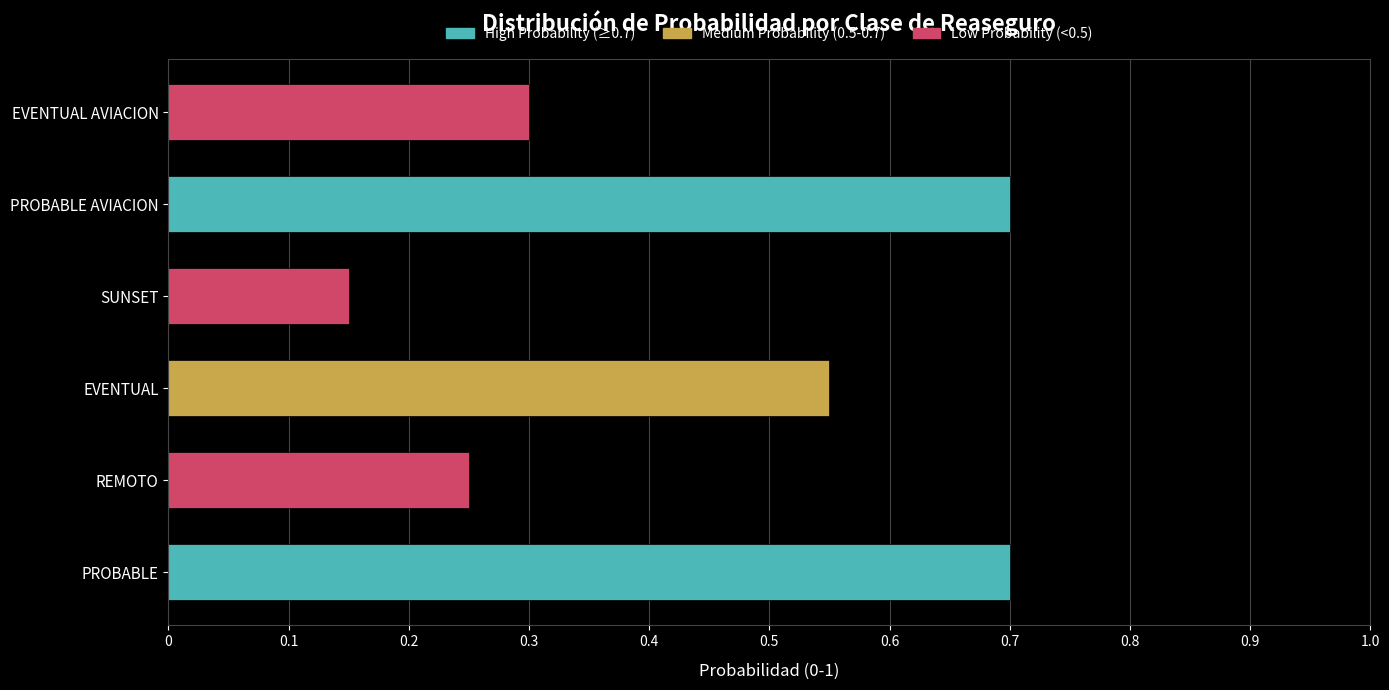

Is it true that the value at PROBABLE is 0.2?

False